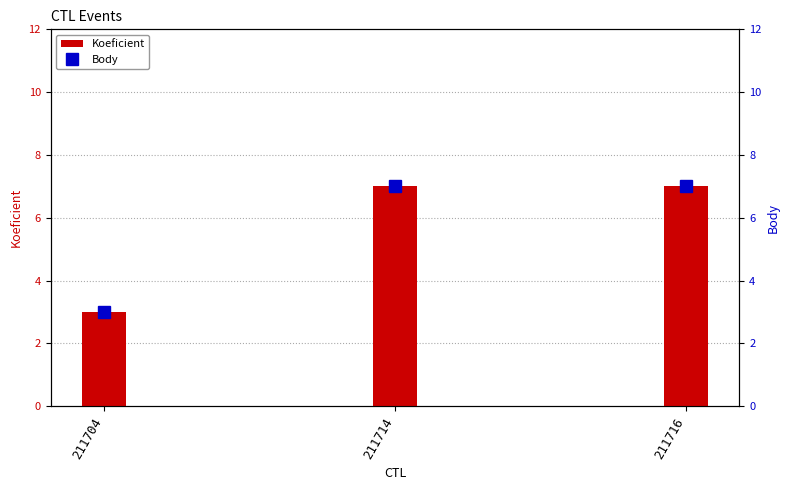

Is it true that Body equals 7 at 211716?

True